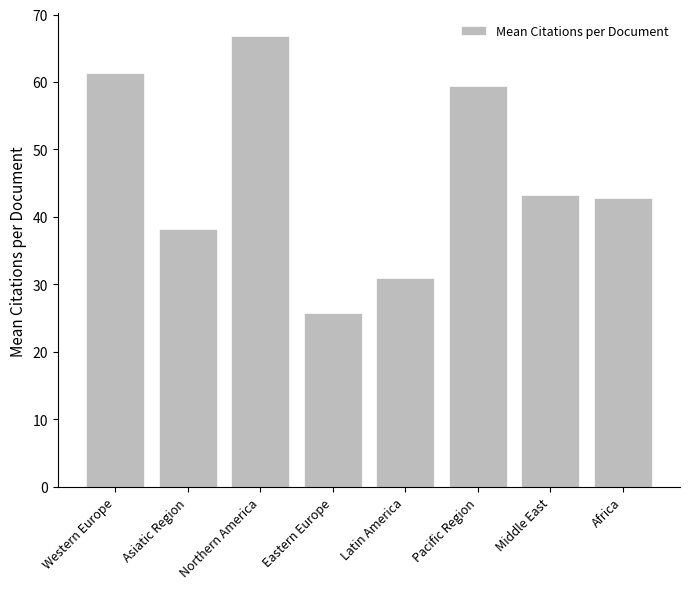

What is the difference between the maximum and minimum values?

41.1